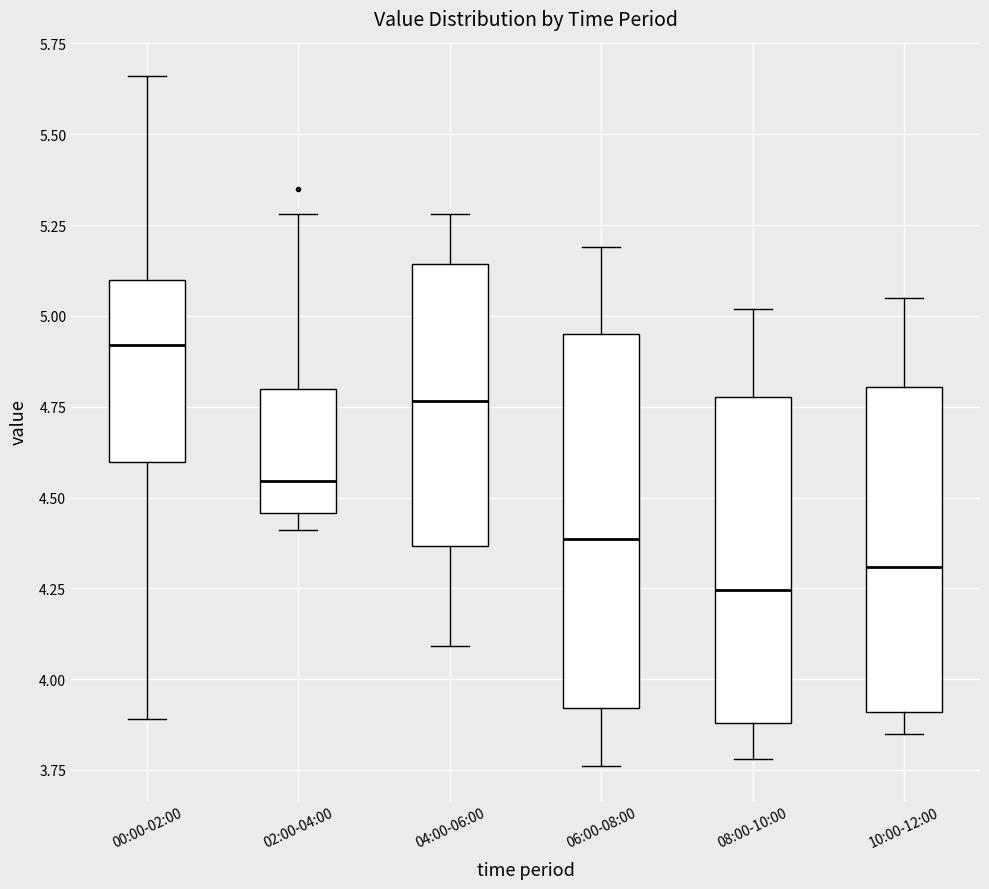

Where does the upper whisker of the box for 04:00-06:00 end on the y-axis? The values are not printed on the chart, so give them approximately, as read against the axis.

5.30